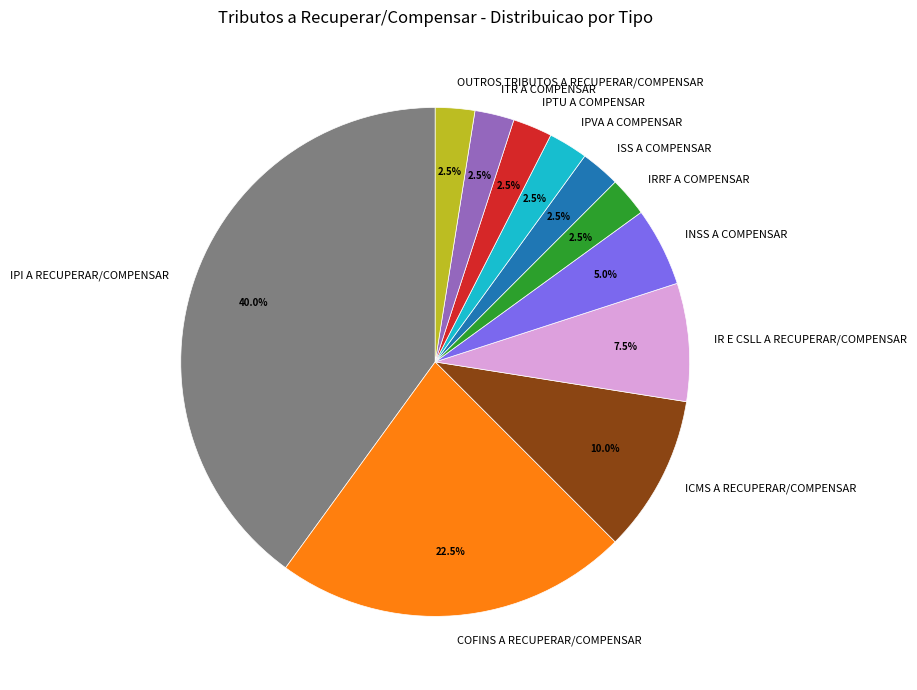

Is it true that COFINS A RECUPERAR/COMPENSAR is 11% of the pie?

False